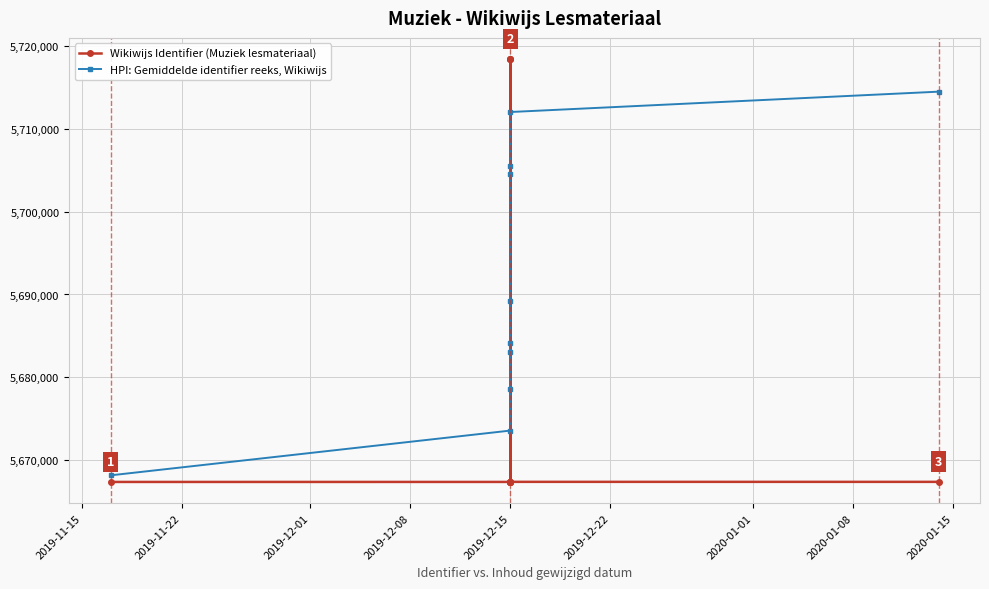

Reading left to right, list all the values displayed in this chart.

Wikiwijs Identifier (Muziek lesmateriaal): 5667365	5667366	5667368	5667370	5667372	5718428	5718429	5718430	5667376	5667374
HPI: Gemiddelde identifier reeks, Wikiwijs: 5668160	5673565	5678584	5683095	5684150	5689262	5704494	5705458	5712032	5714491